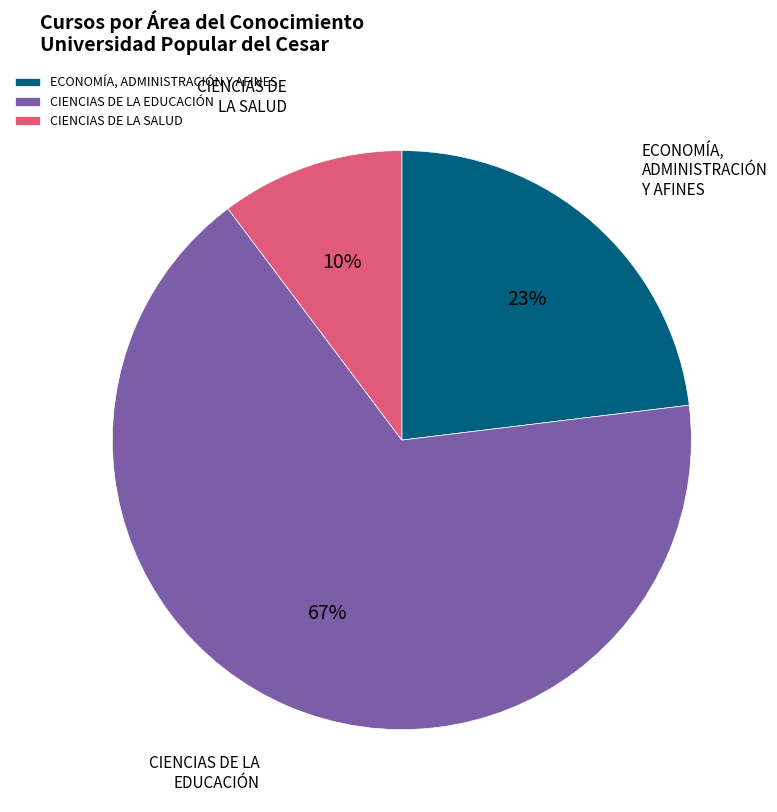

Which slice represents more than half of the pie?

CIENCIAS DE LA EDUCACIÓN